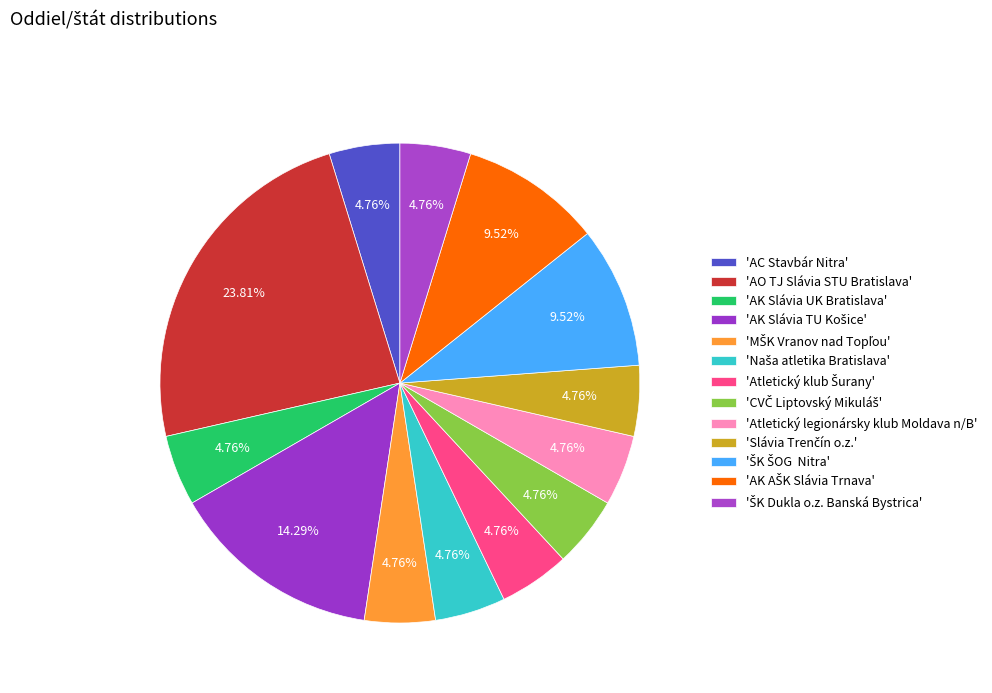

Count the number of slices in the pie.

13